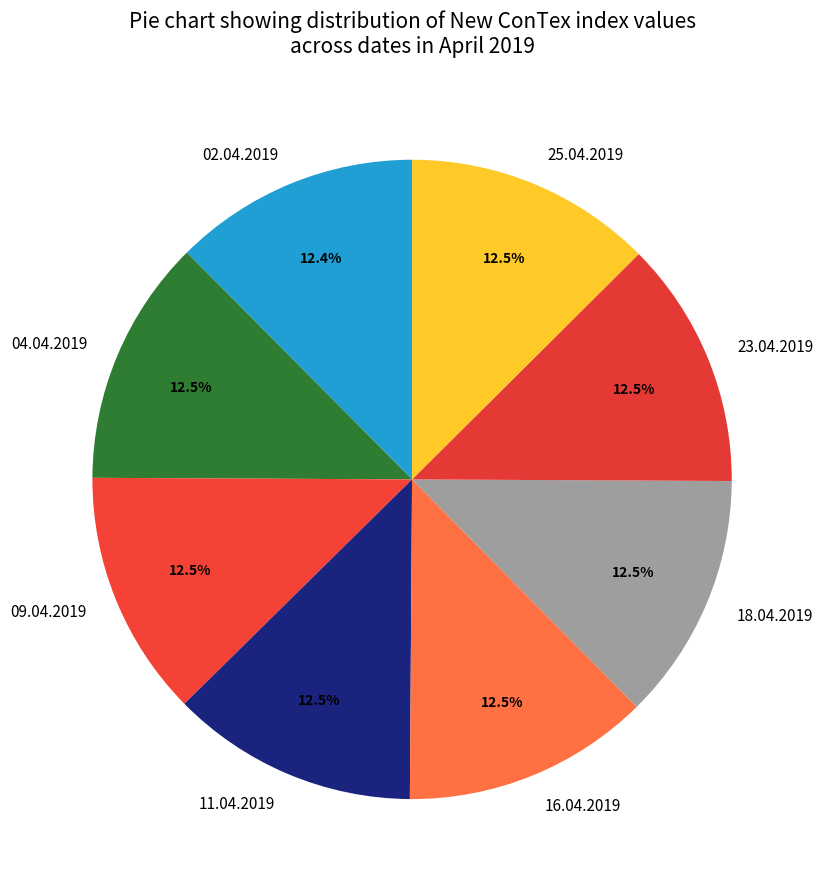

Is the sum of 02.04.2019 and 23.04.2019 greater than half?

No